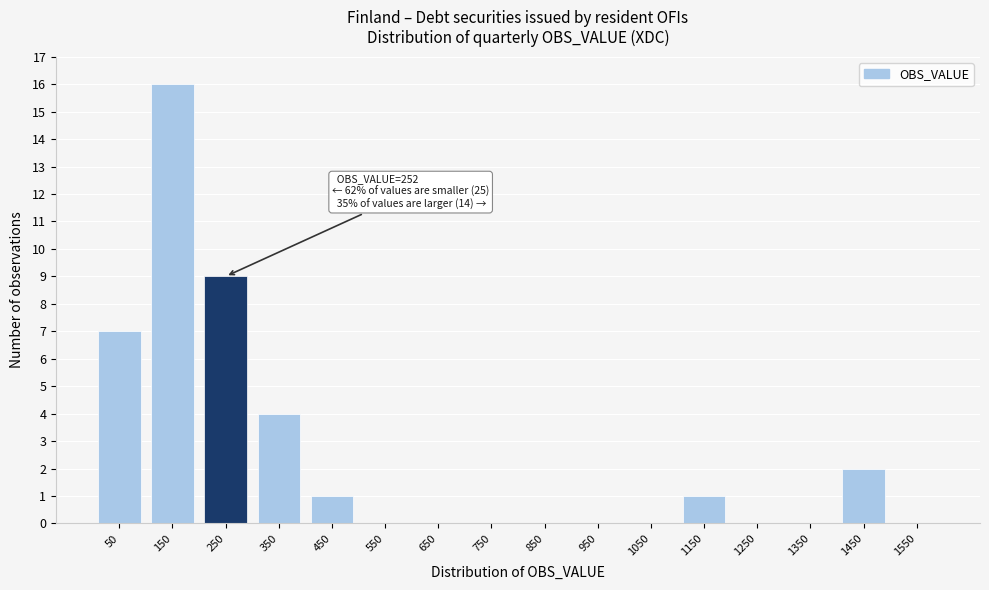

Reading left to right, extract all data points from this chart.

50=7	150=16	250=9	350=4	450=1	550=0	650=0	750=0	850=0	950=0	1050=0	1150=1	1250=0	1350=0	1450=2	1550=0